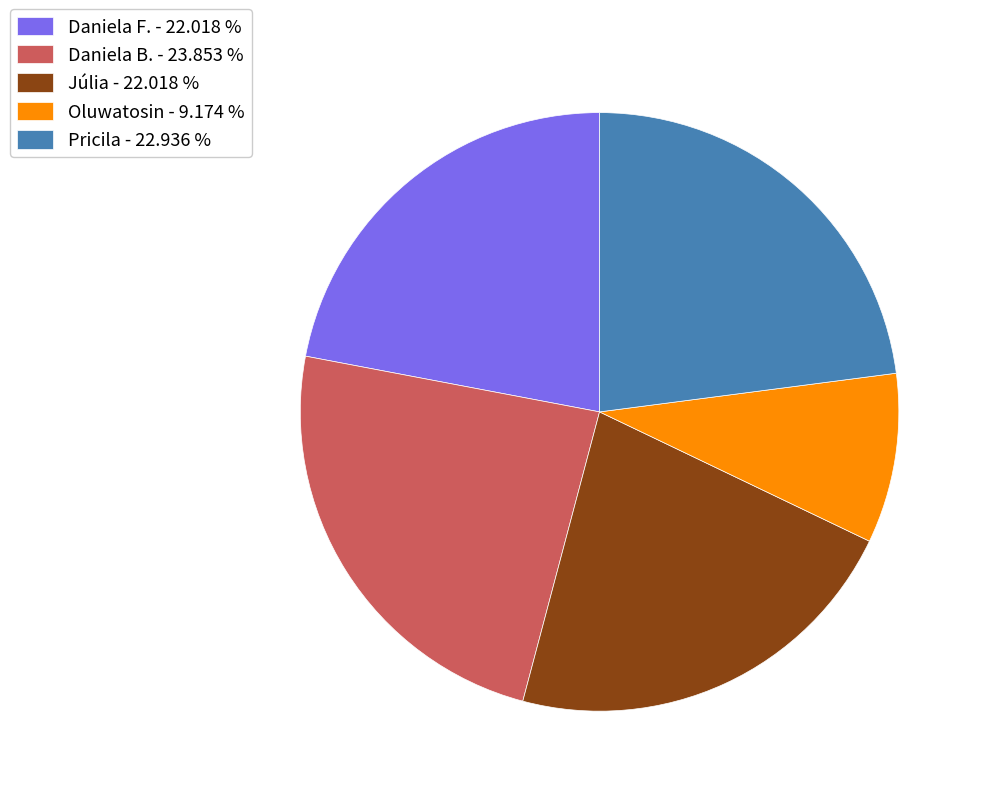

Which category has the biggest portion of the pie?

Daniela B.